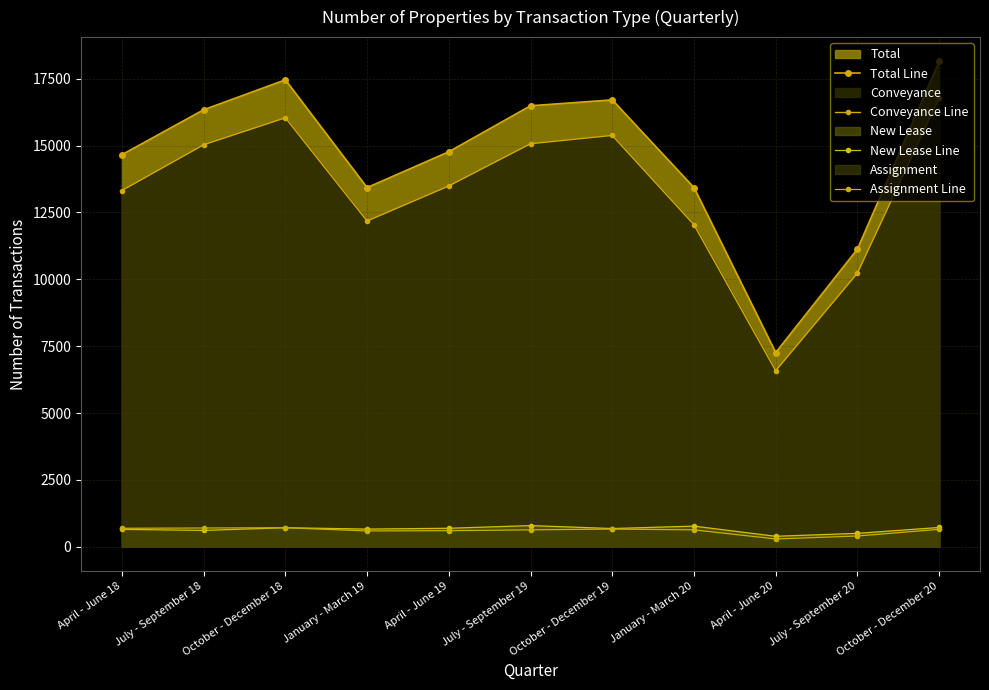

How many lines are shown in the chart?

4